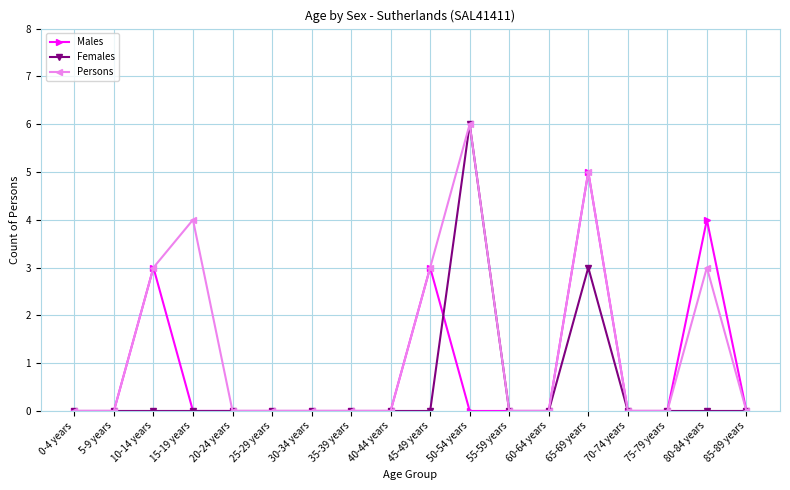

The Males series shows -2 at 75-79 years. True or false?

False